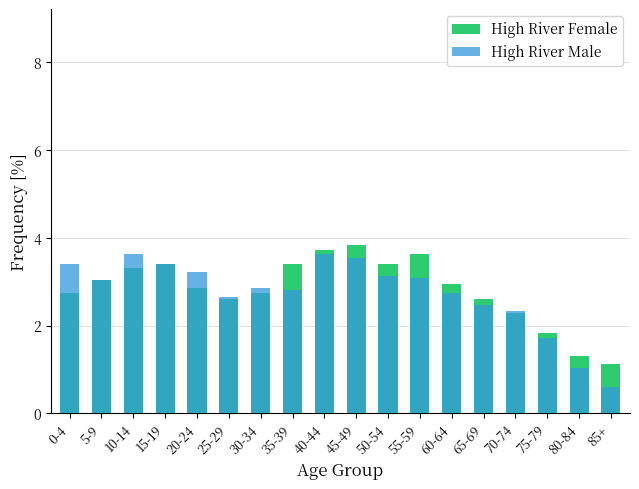

Does the chart contain any negative values?

No